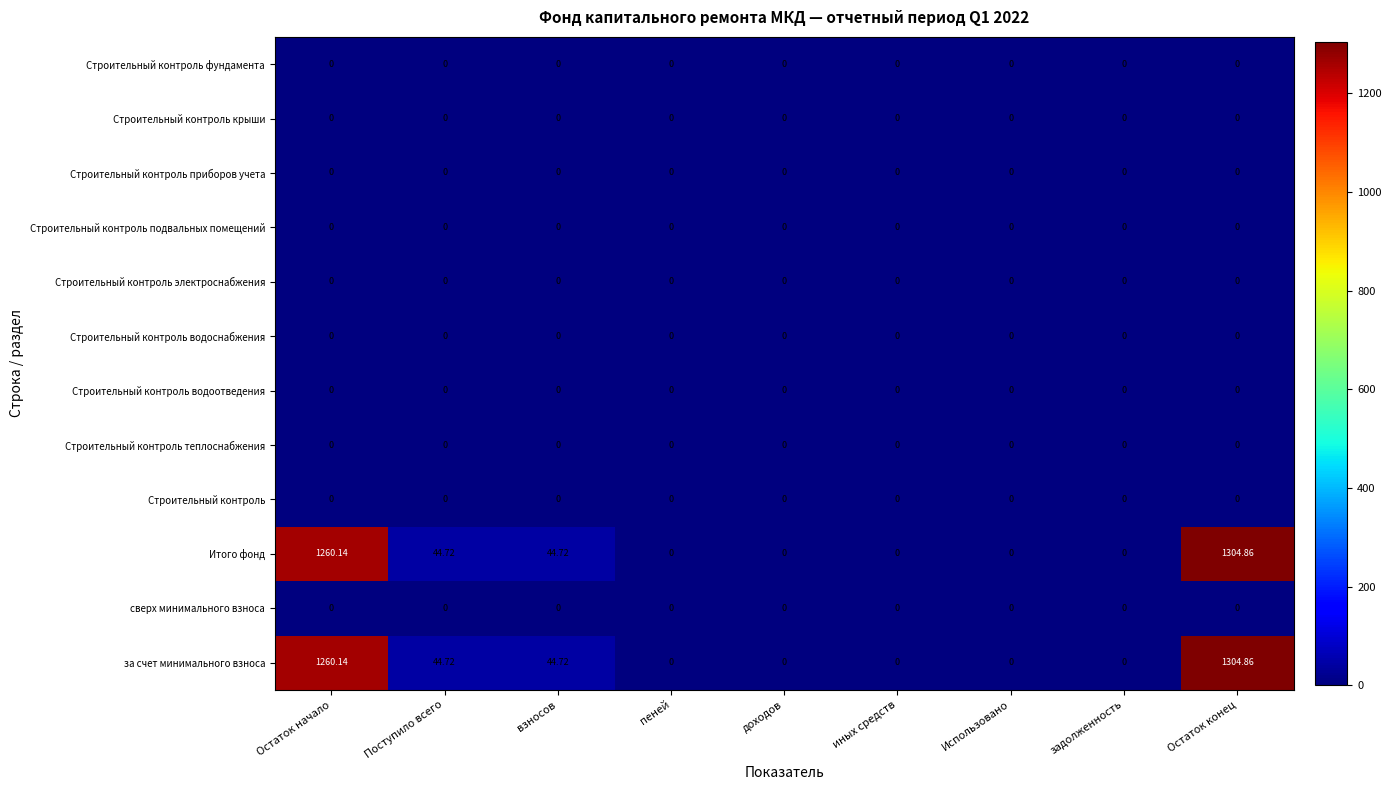

At which category is the sum across all series the highest?

Остаток конец